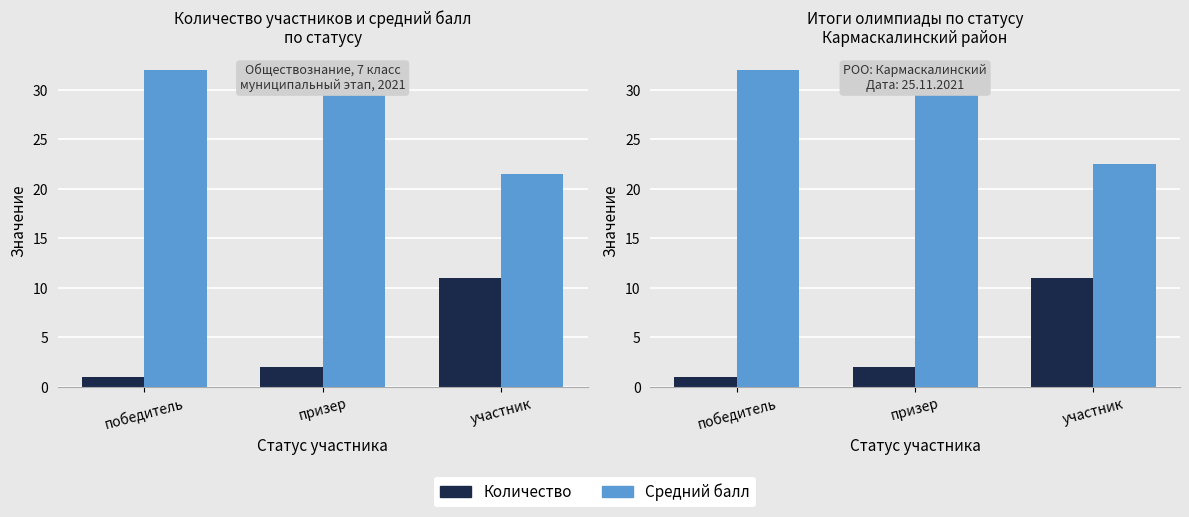

What is the average value of the Средний балл series?

28.3